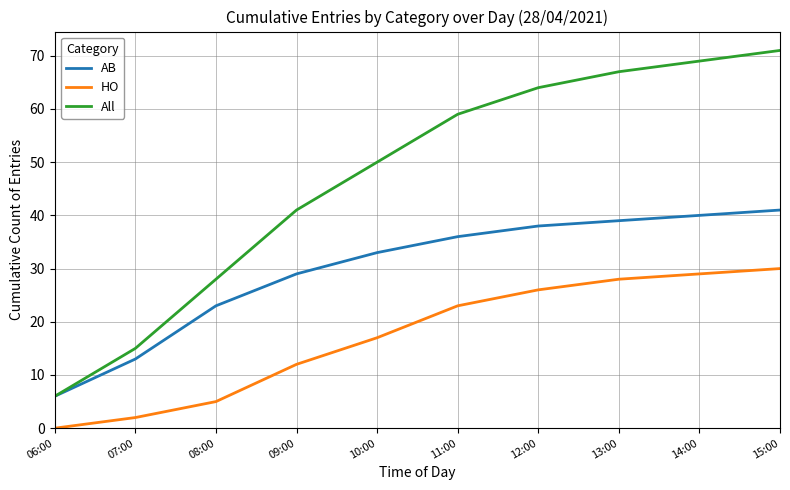

Which label corresponds to the smallest value in the chart?

06:00